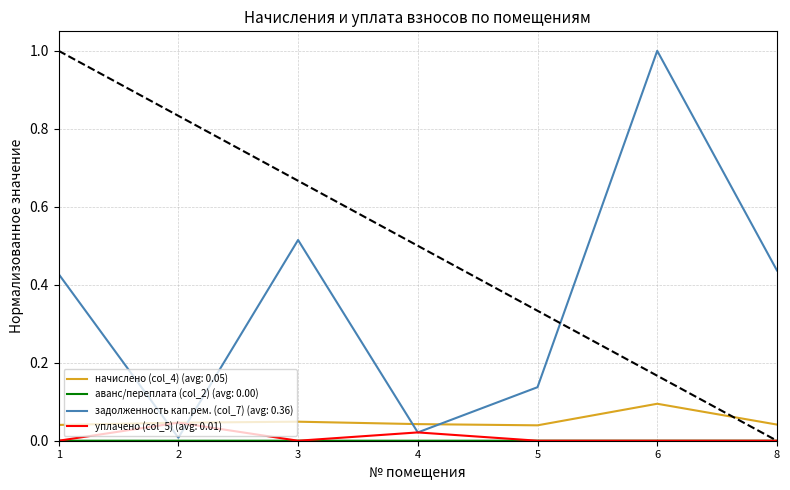

Which series has the widest spread of values?

задолженность кап.рем. (col_7) (avg: 0.36)